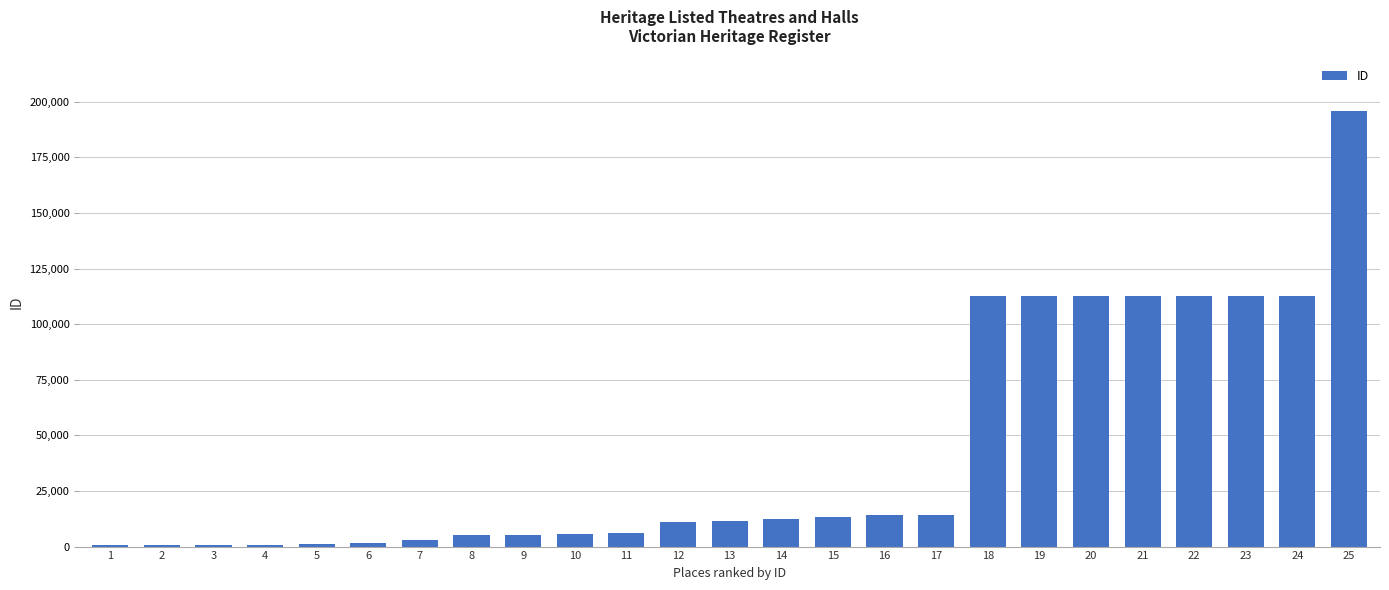

The value at 25 is 329158. True or false?

False